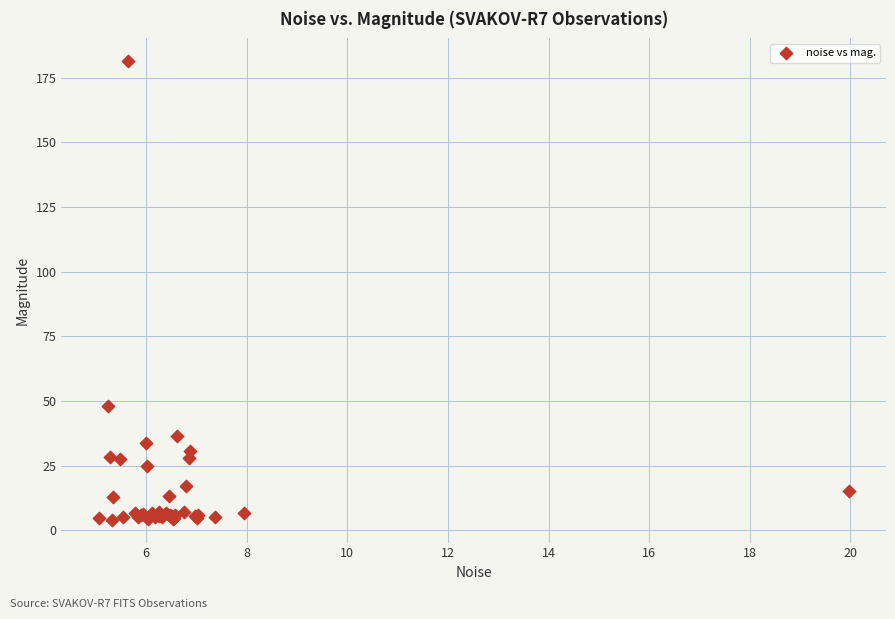

What Y value in the scatter plot is closest to 92?

48.1